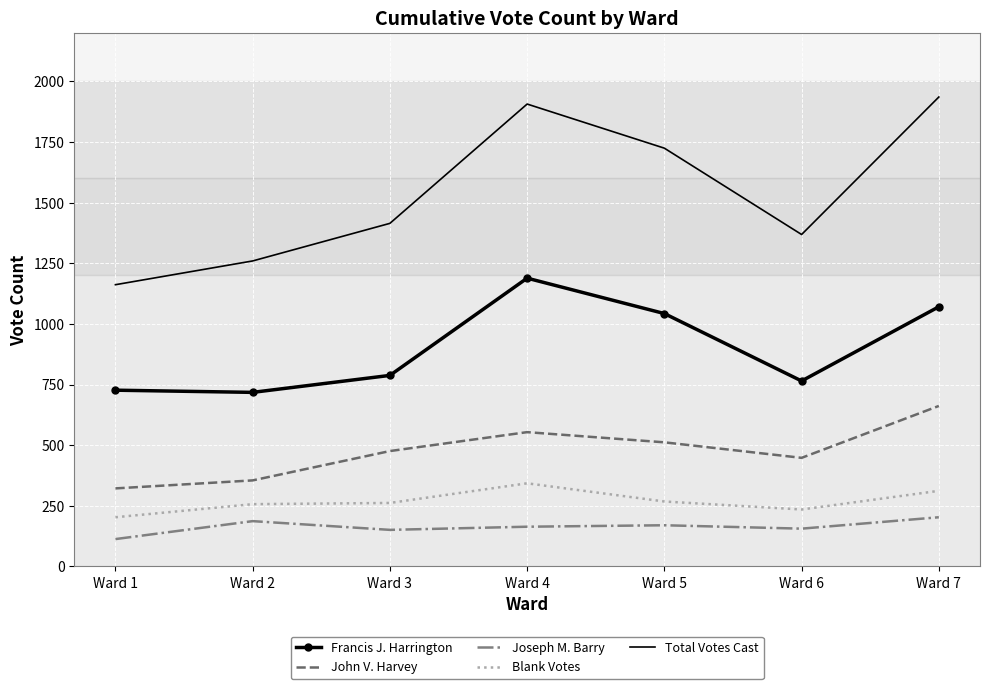

What is the difference between the highest and lowest values at Ward 4?

1743